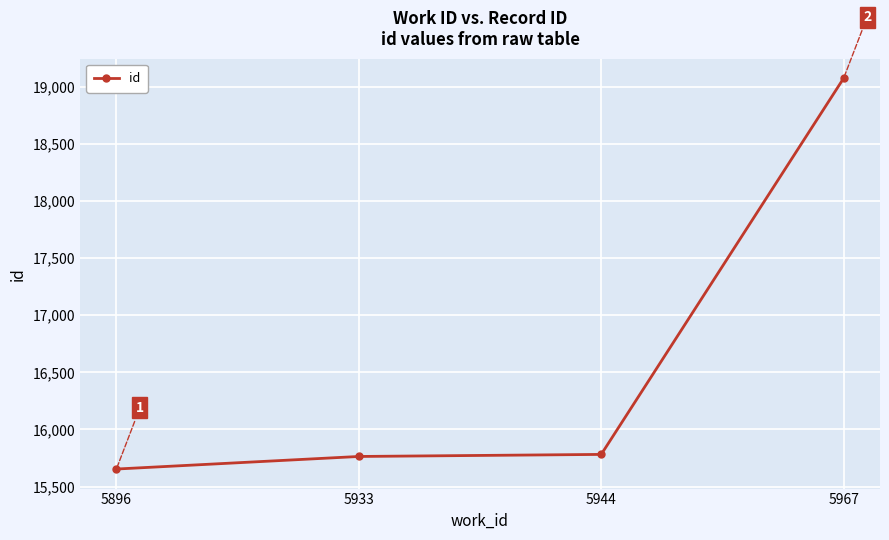

Which label corresponds to the largest value in the chart?

5967